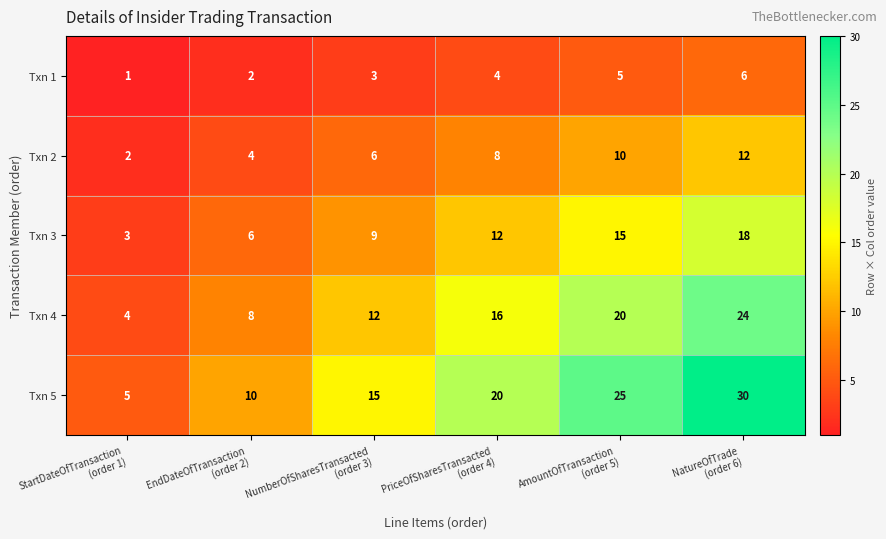

Which category has the lowest value across all series?

StartDateOfTransaction
(order 1)